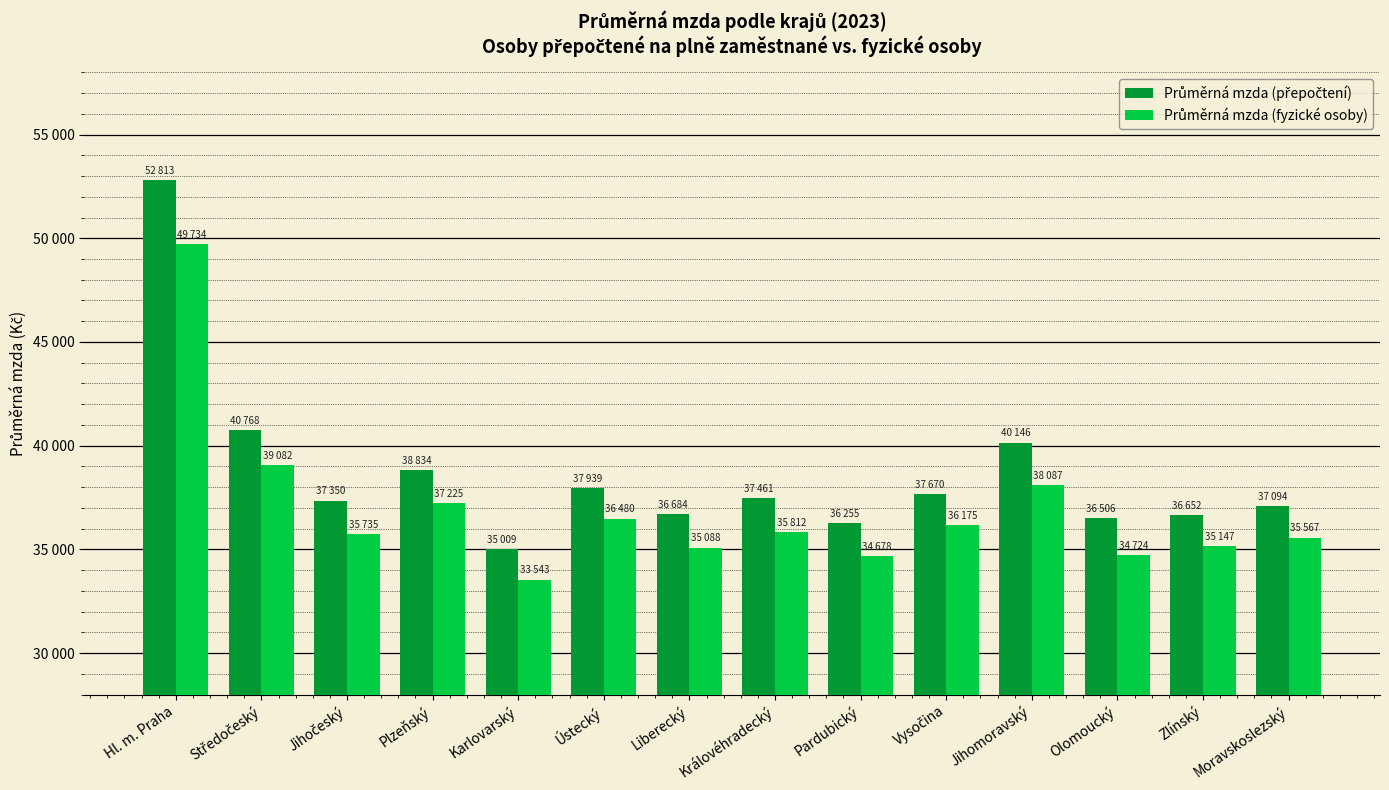

Reading left to right, transcribe all the data shown in this chart.

Průměrná mzda (přepočtení): 52813.9	40768.5	37351.0	38834.9	35009.8	37939.8	36684.8	37461.1	36255.2	37670.2	40146.2	36506.3	36652.6	37094.0
Průměrná mzda (fyzické osoby): 49734.5	39082.8	35735.5	37225.3	33543.6	36480.4	35088.2	35812.8	34678.9	36175.5	38087.4	34724.2	35147.6	35567.7